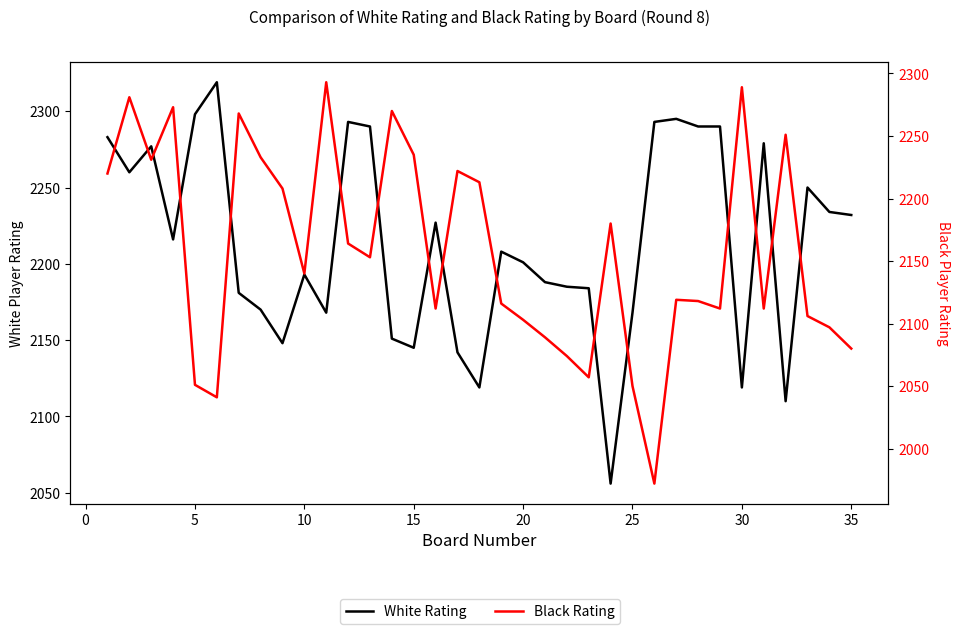

What are all the series names shown in the legend?

White Rating, Black Rating